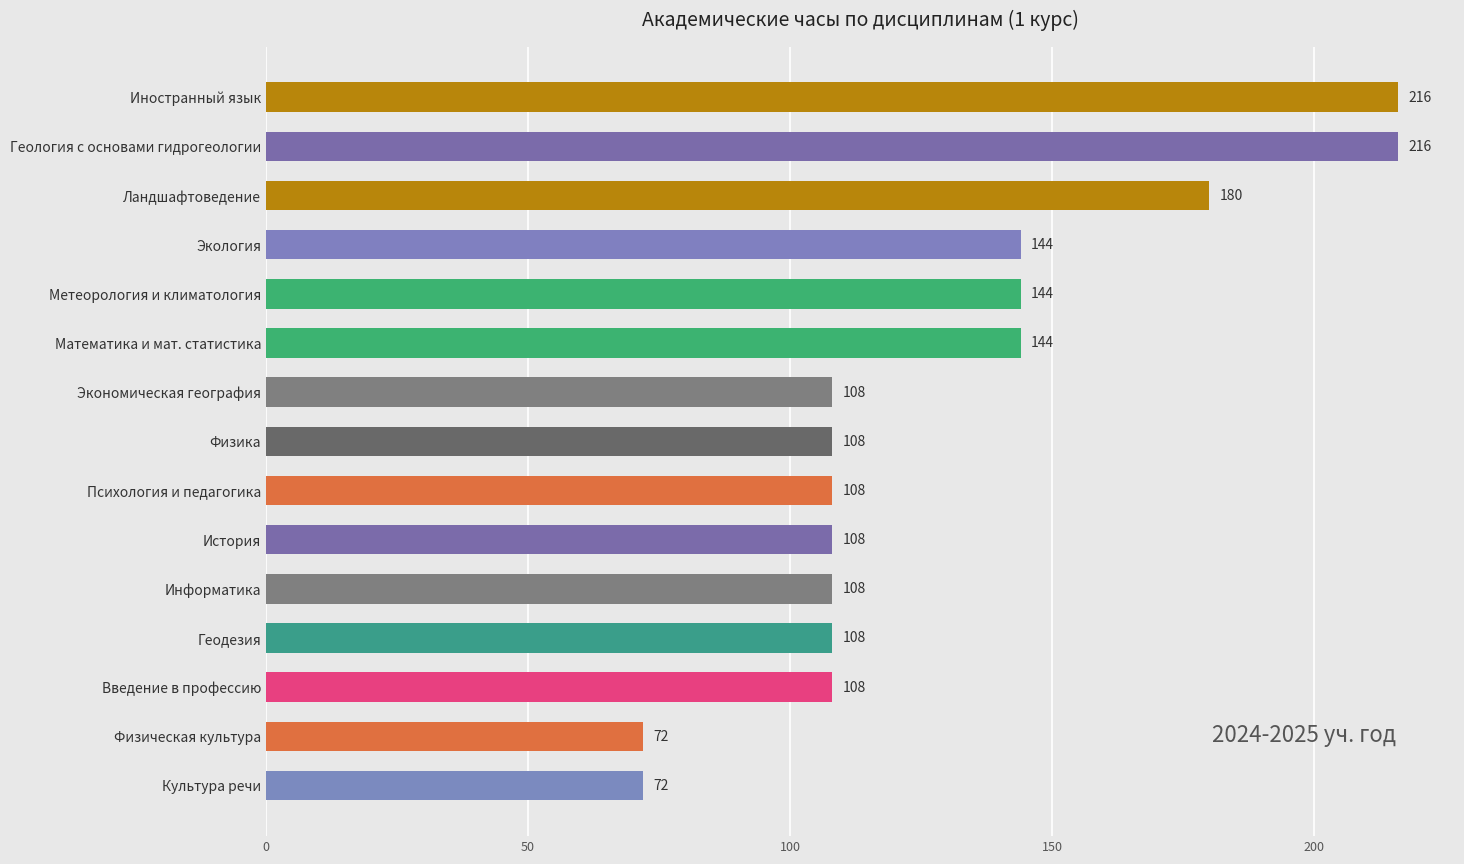

Reading top to bottom, transcribe all the data shown in this chart.

Иностранный язык=216	Геология с основами гидрогеологии=216	Ландшафтоведение=180	Экология=144	Метеорология и климатология=144	Математика и мат. статистика=144	Экономическая география=108	Физика=108	Психология и педагогика=108	История=108	Информатика=108	Геодезия=108	Введение в профессию=108	Физическая культура=72	Культура речи=72